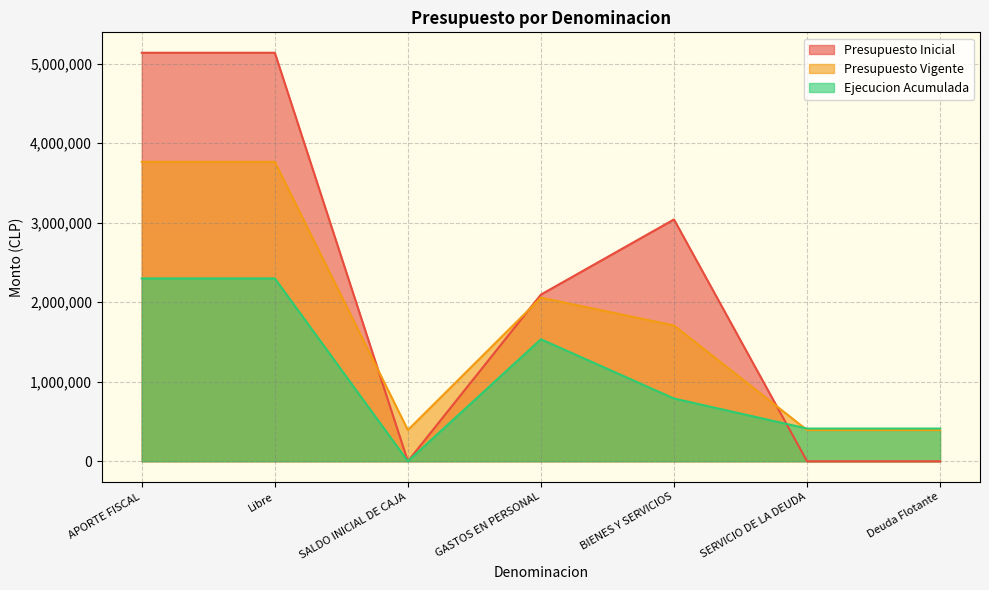

How many lines are shown in the chart?

3